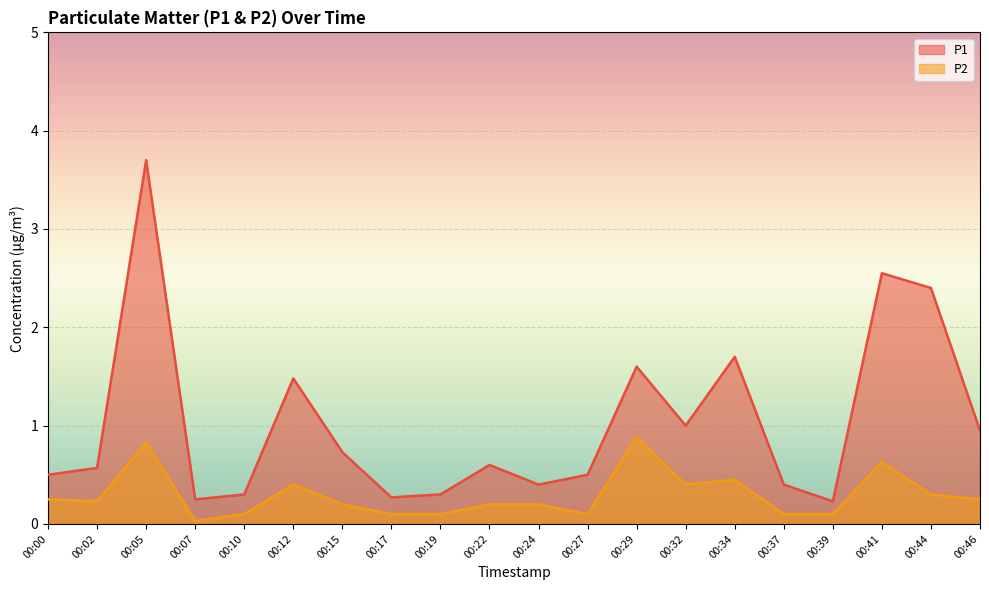

True or false: P2 has a value of 0.9 at 00:29.

True